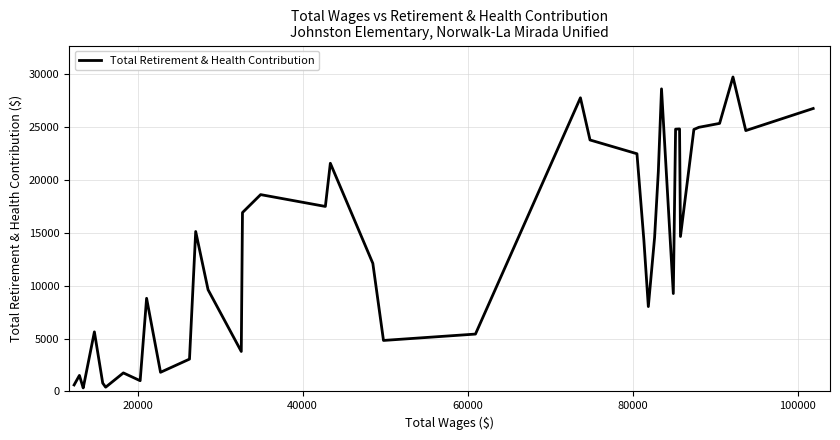

What is the difference between the maximum and minimum values?

29368